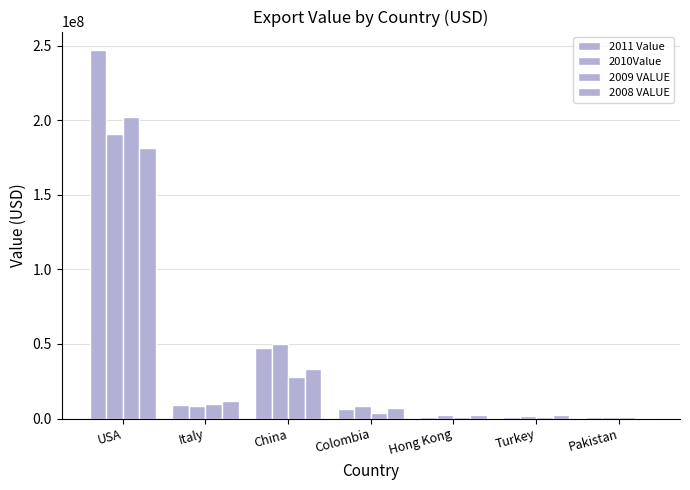

Reading left to right, what are all the values shown in this chart?

2011 Value: 247096890	8998371	47298750	6398509	1333265	1330639	1021088
2010Value: 190938251	8265785	49886722	8181088	2540221	1421097	1325624
2009 VALUE: 202403388	9750008	28013442	3950804	881252	1333586	706139
2008 VALUE: 181270849	11502082	33481791	6729541	2238084	2451718	451099